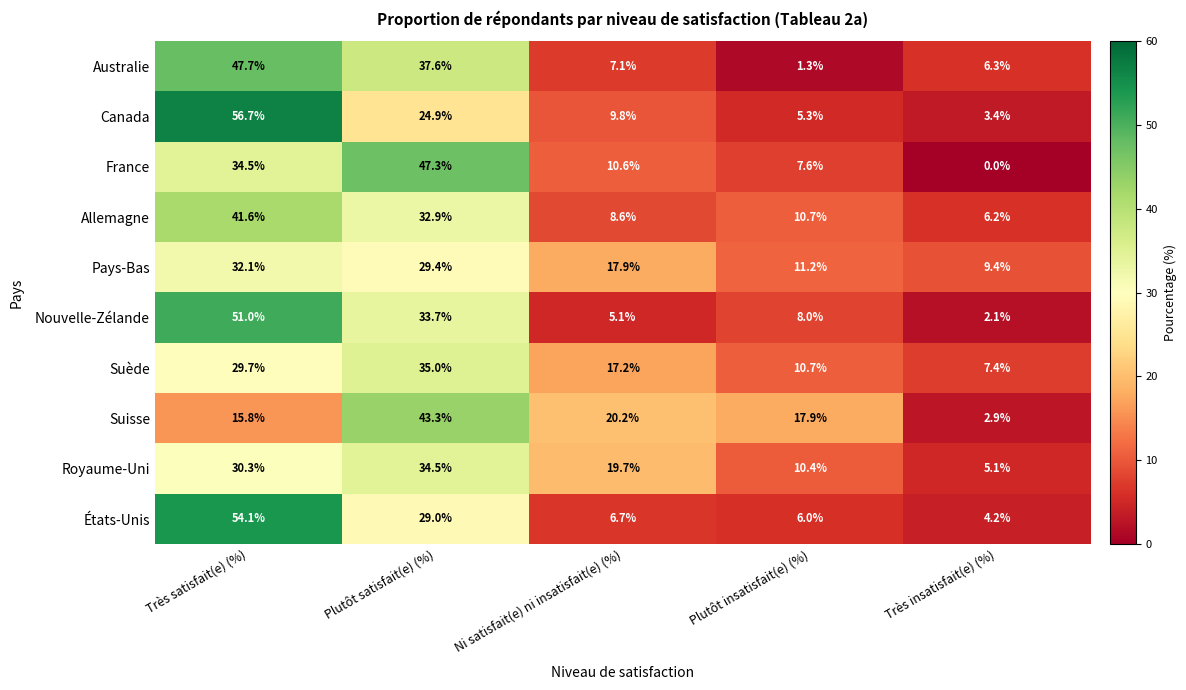

What is the total value across all series at Plutôt satisfait(e) (%)?

347.6